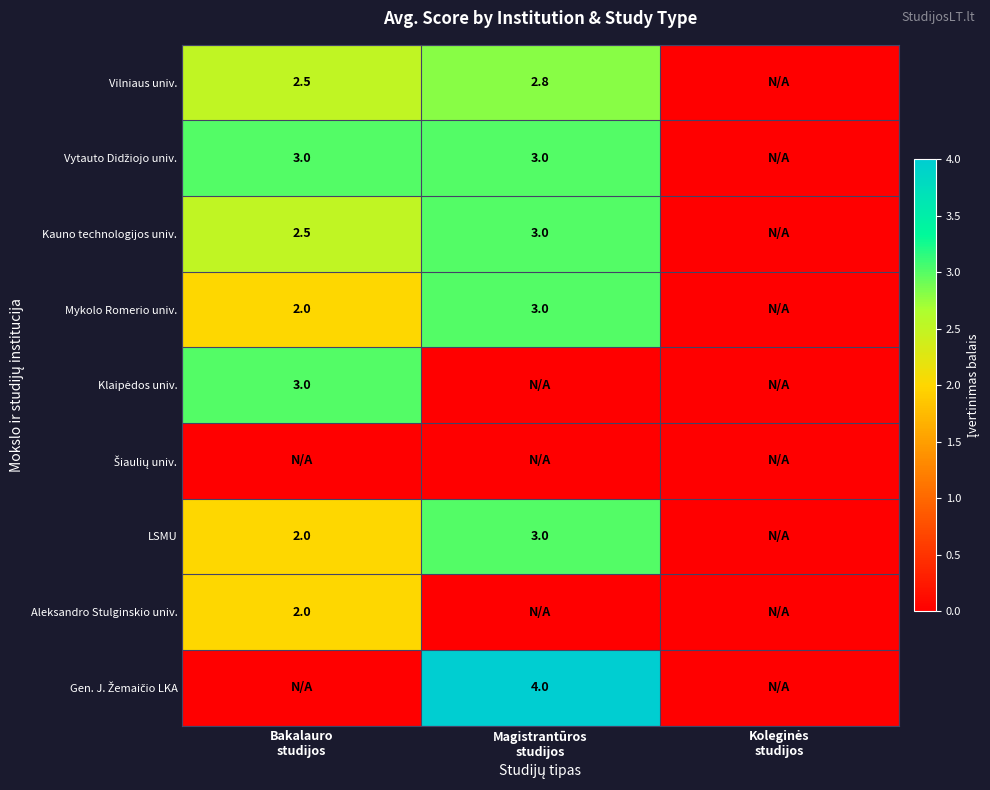

What is the highest value of the Vilniaus univ. series?

2.8